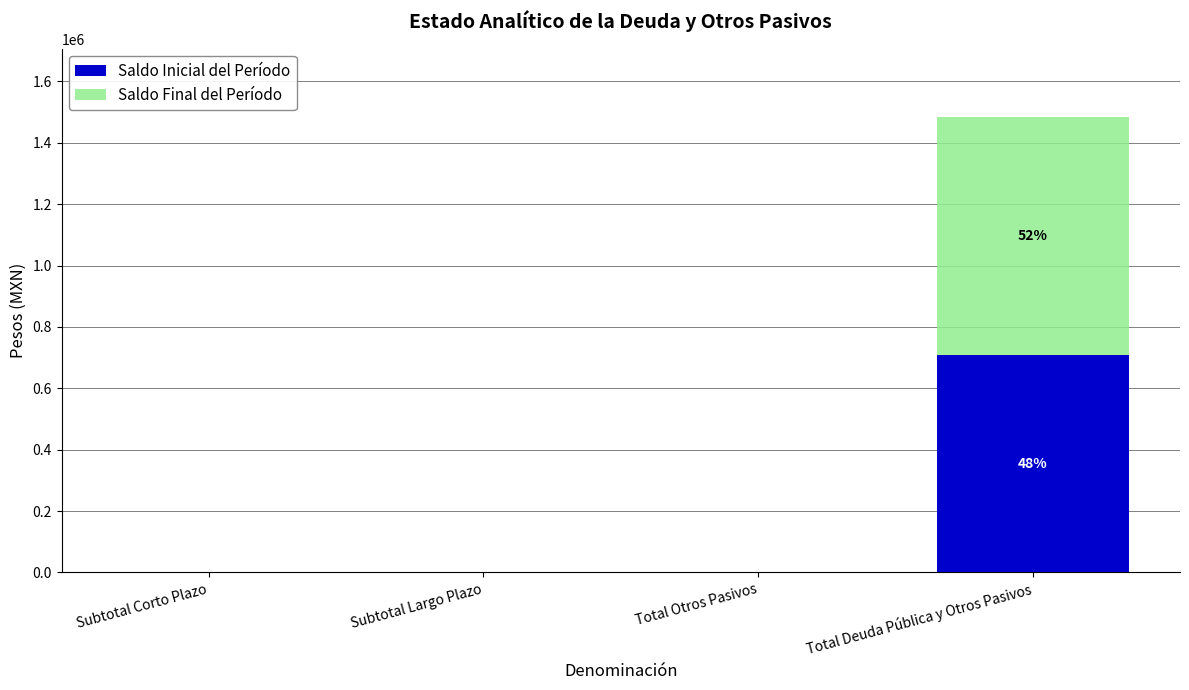

Which category has the highest value in the Saldo Inicial del Período series?

Total Deuda Pública y Otros Pasivos